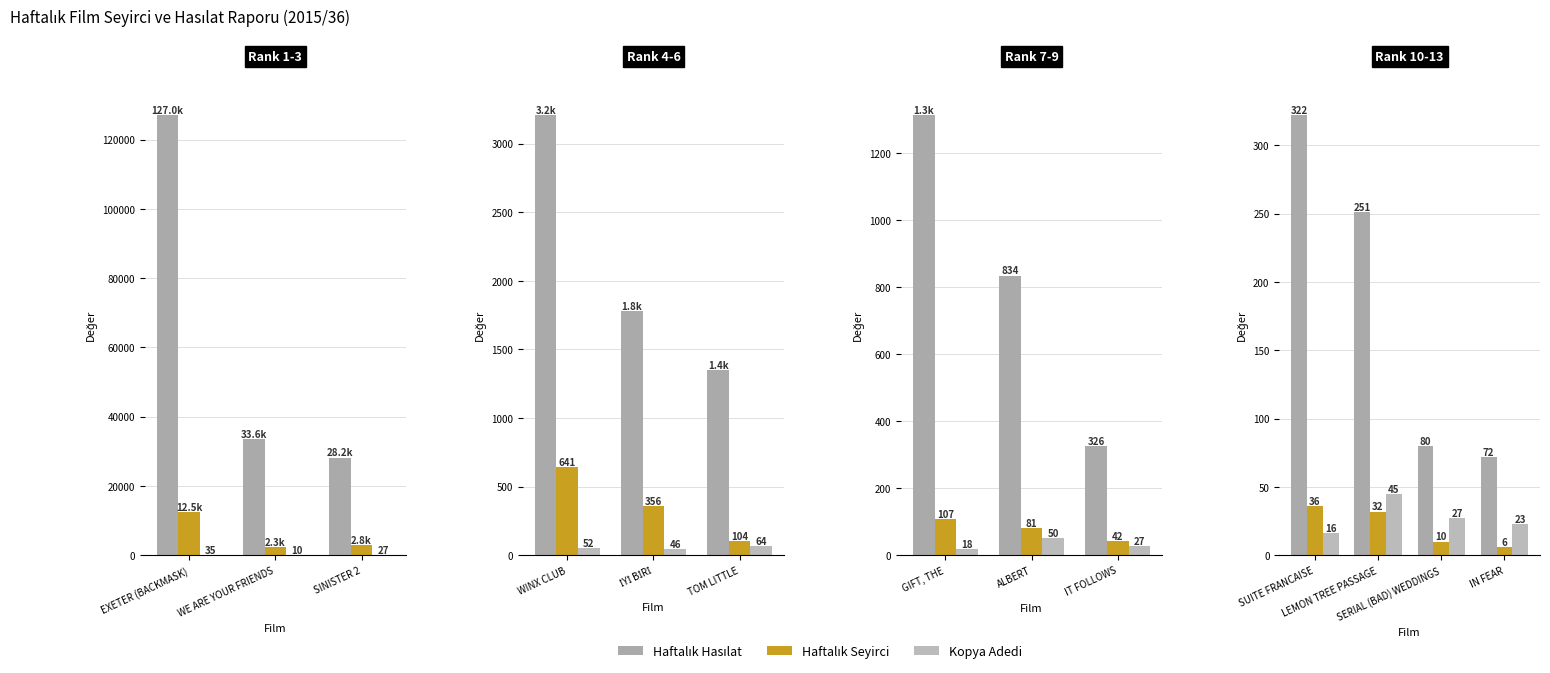

Which series changed the most between LEMON TREE PASSAGE and IN FEAR?

Haftalık Hasılat